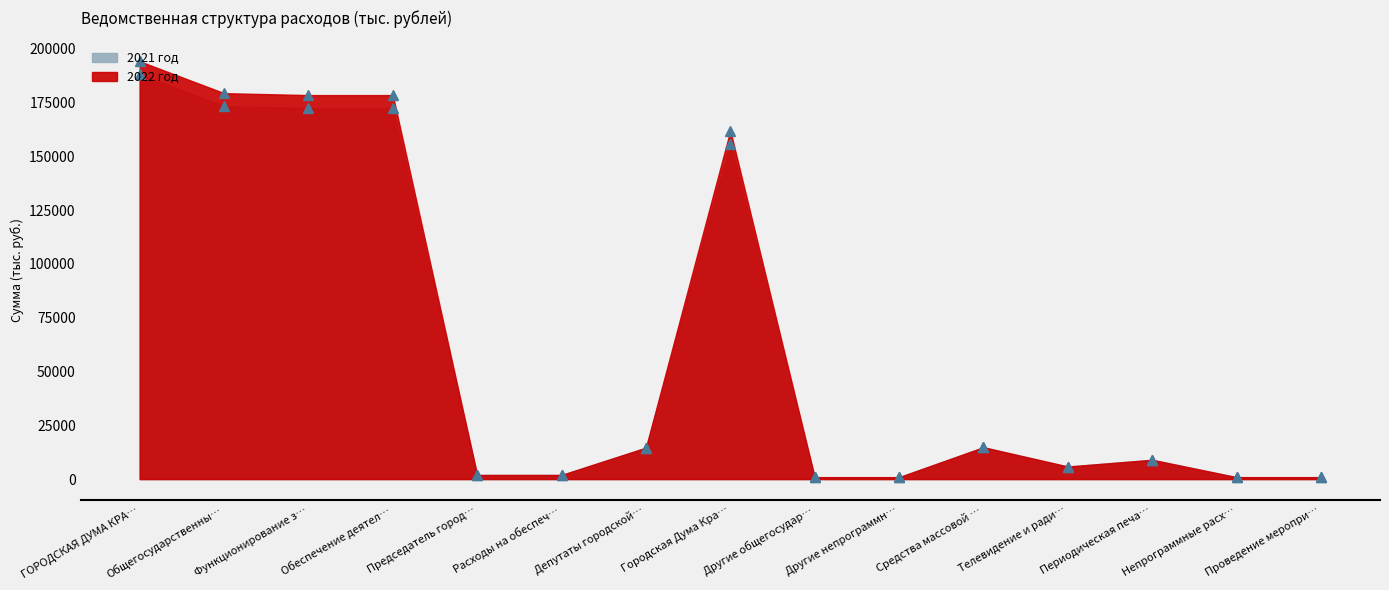

What value does the 2022 год series have at ГОРОДСКАЯ ДУМА КРА…?

194205